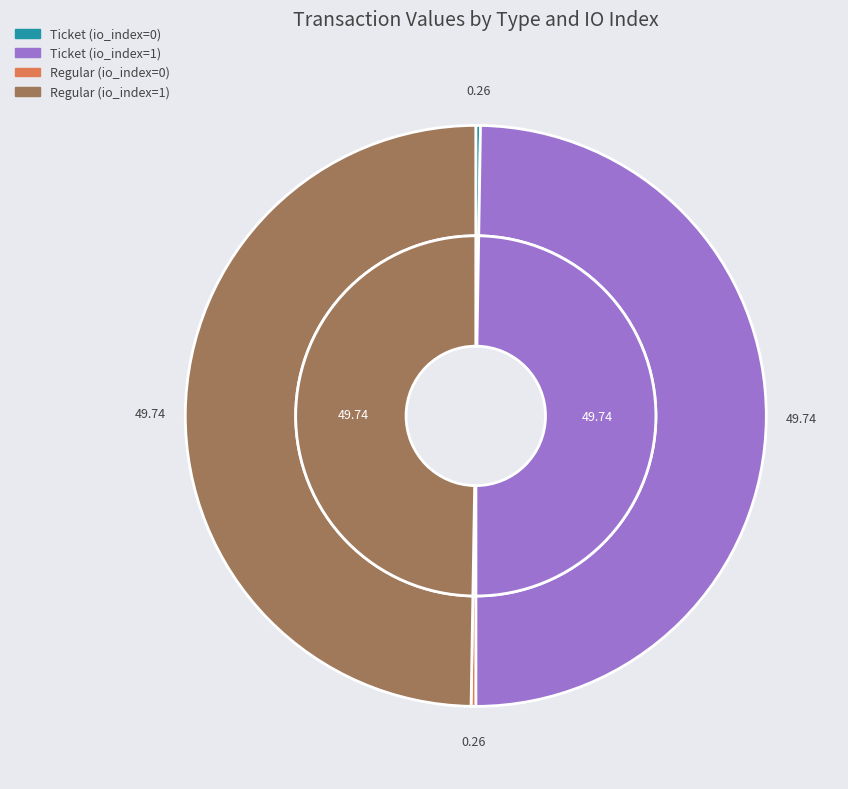

What is the total percentage of Ticket (io_index=0) and Regular (io_index=0)?

0.5%